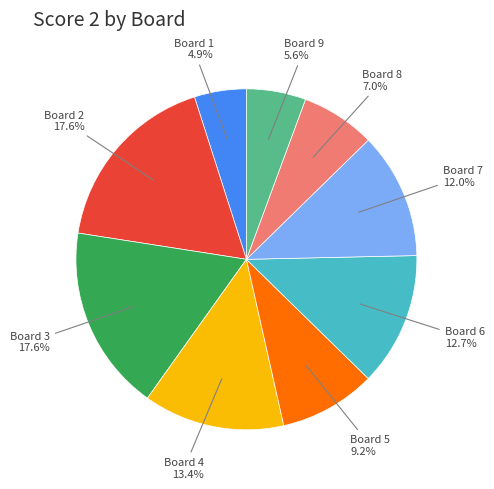

To the nearest percent, what percentage of the pie is Board 4?

13%